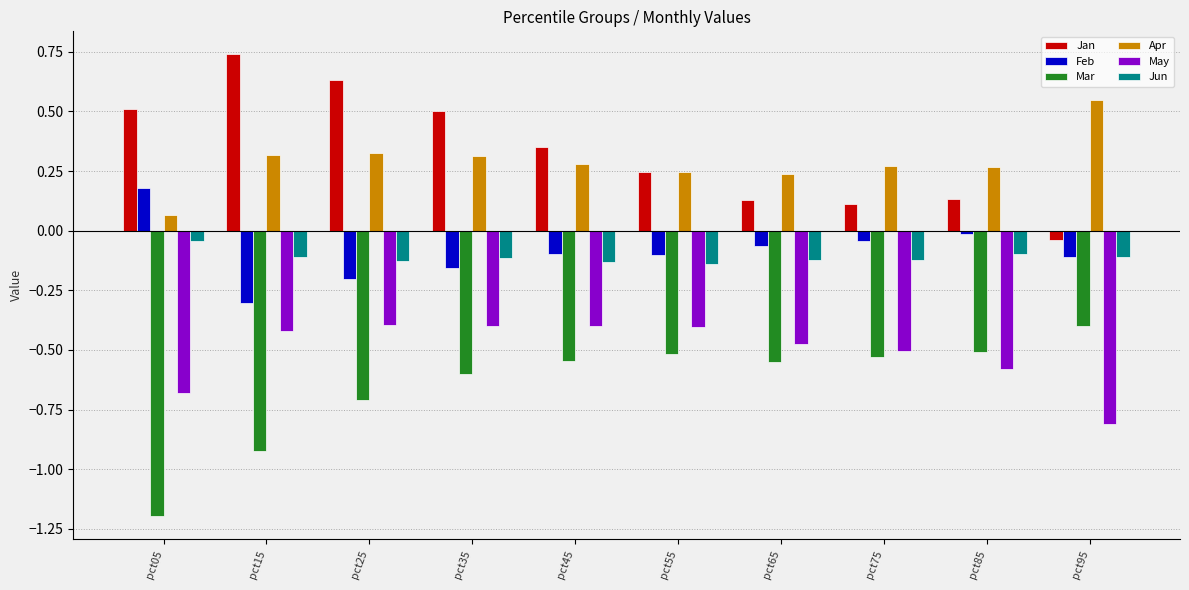

True or false: Apr has a value of 0.3 at pct85.

True